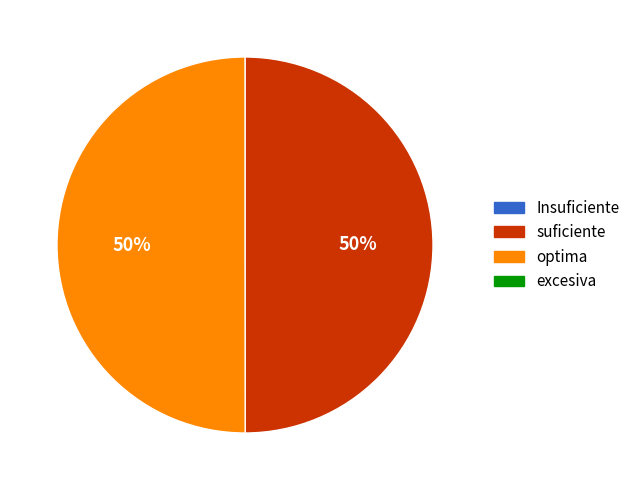

To the nearest percent, what is the average slice percentage?

50%